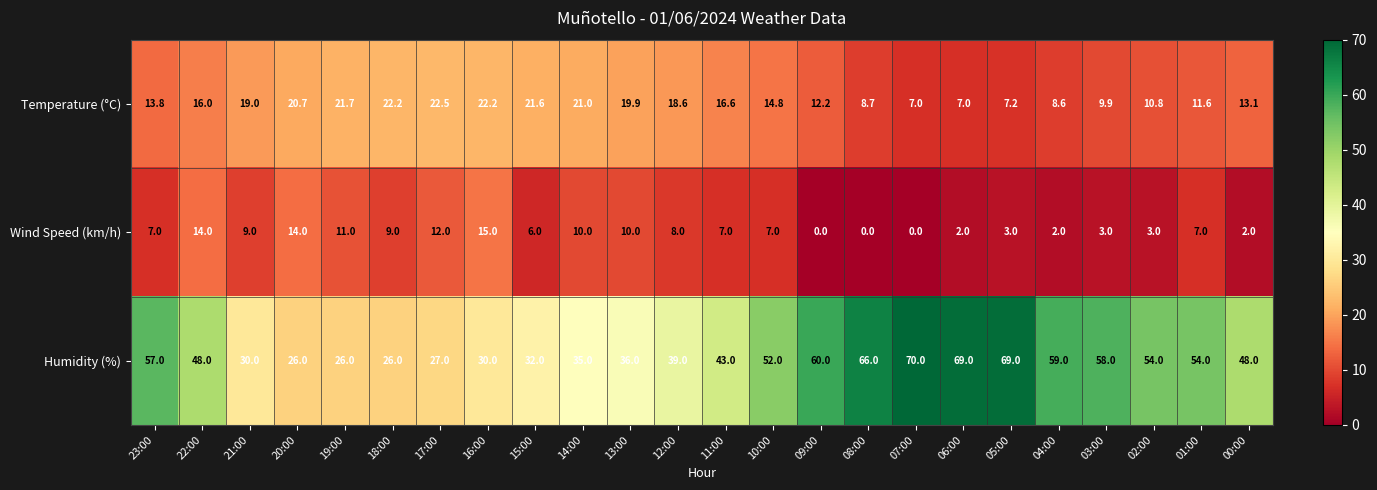

At which label is Temperature (°C) closest to 14?

23:00